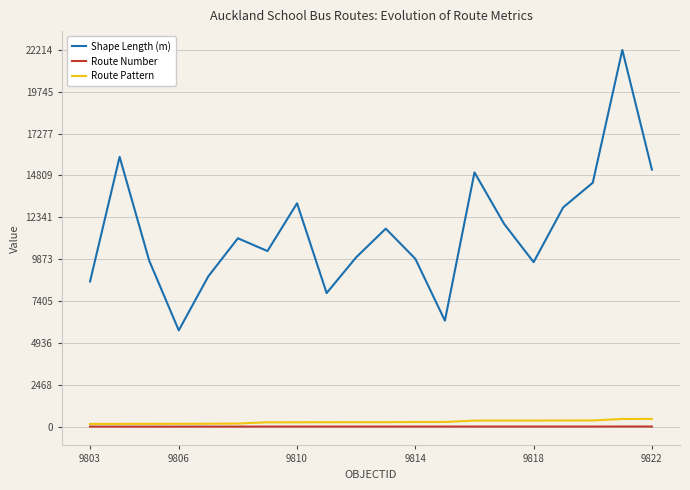

Which series has the largest range (max minus min)?

Shape Length (m)